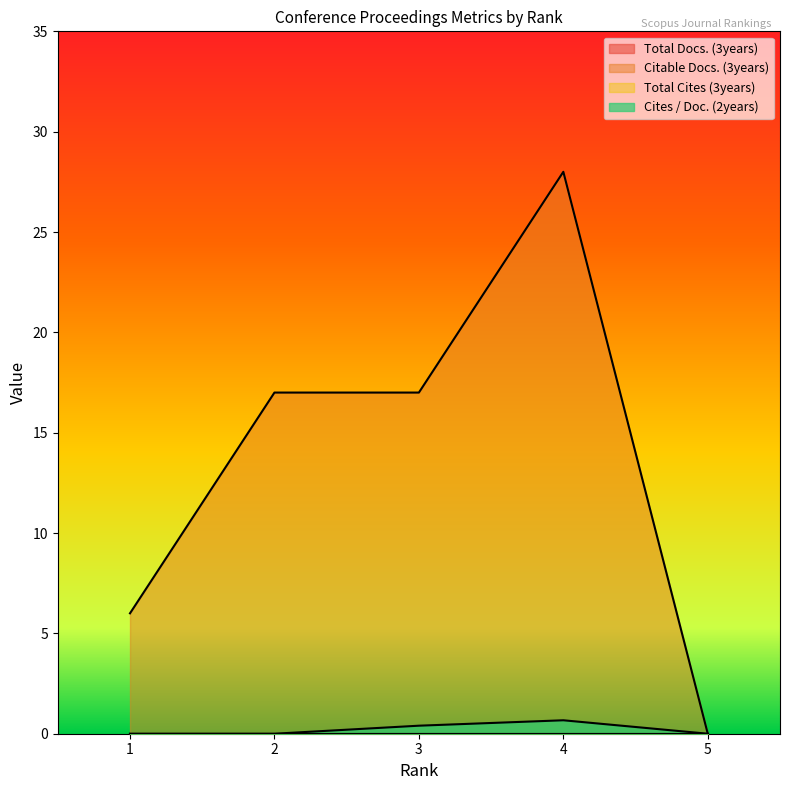

True or false: Citable Docs. (3years) has a value of 10.0 at 1.

False